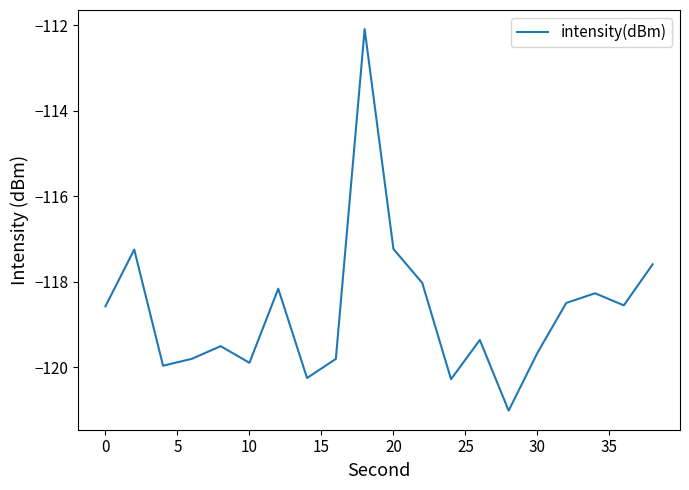

What is the greatest value displayed?

-112.1